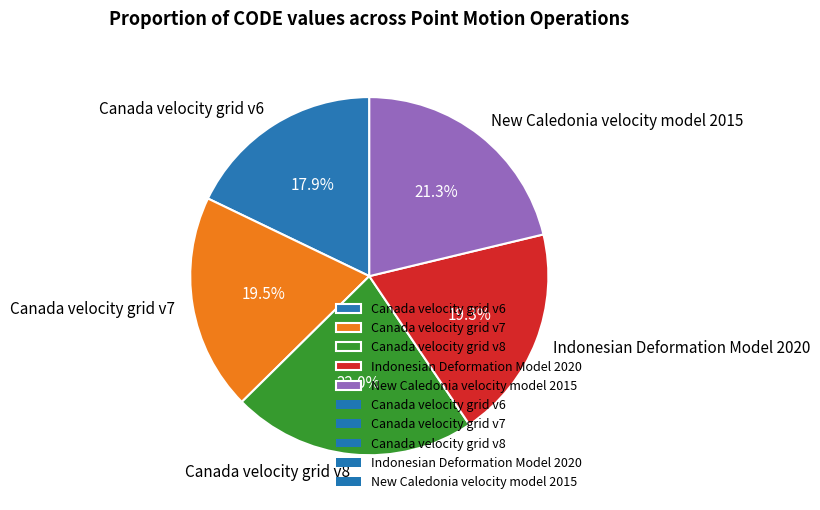

Which slice is the smallest?

Canada velocity grid v6